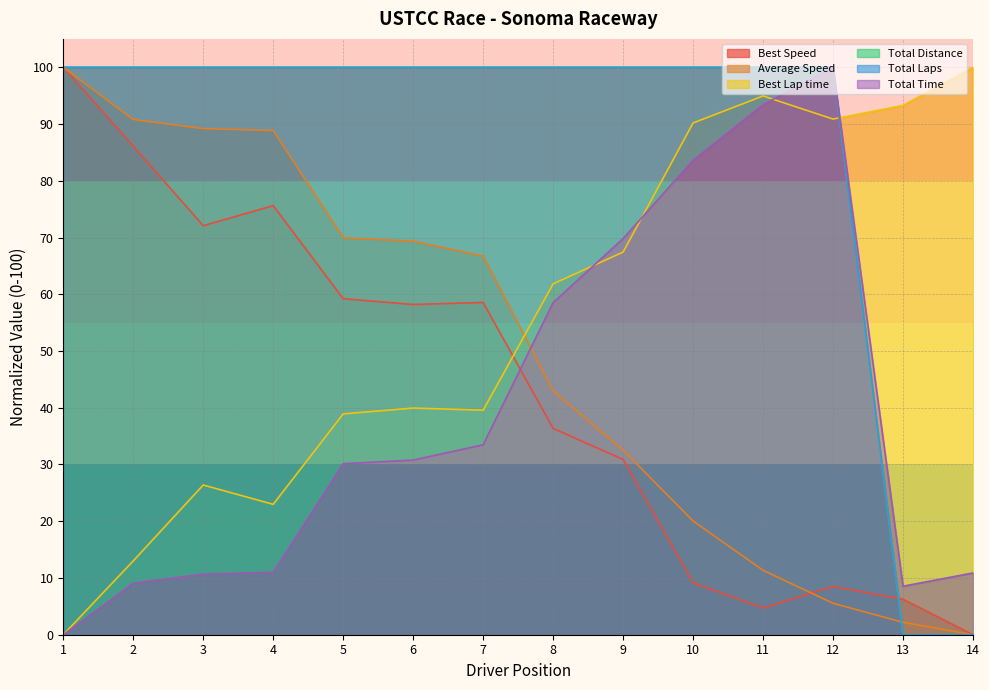

What are all the series names shown in the legend?

Total Time, Best Lap time, Best Speed, Average Speed, Total Laps, Total Distance